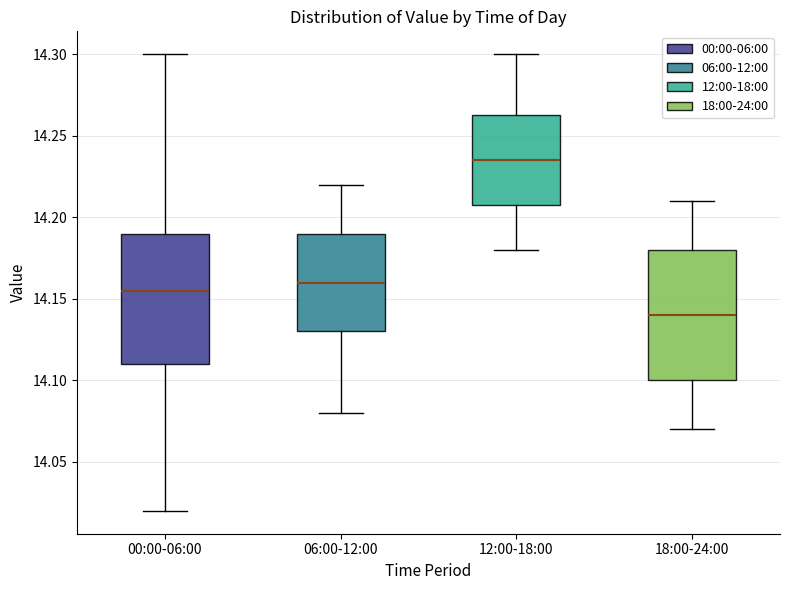

Which box's median line is the highest?

12:00-18:00